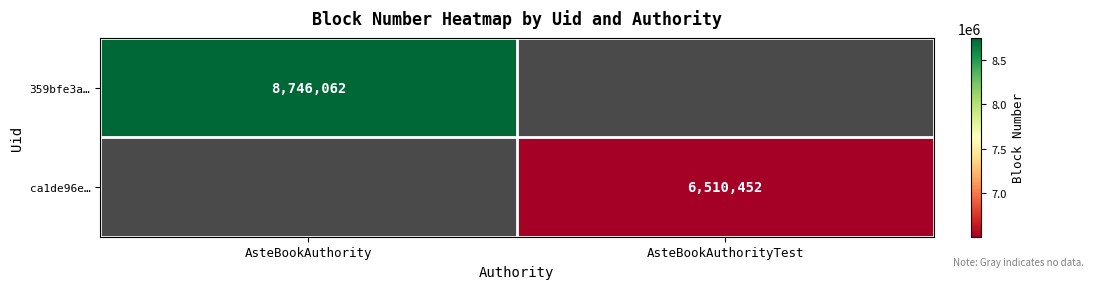

What is the minimum value shown in the chart?

6510452.0